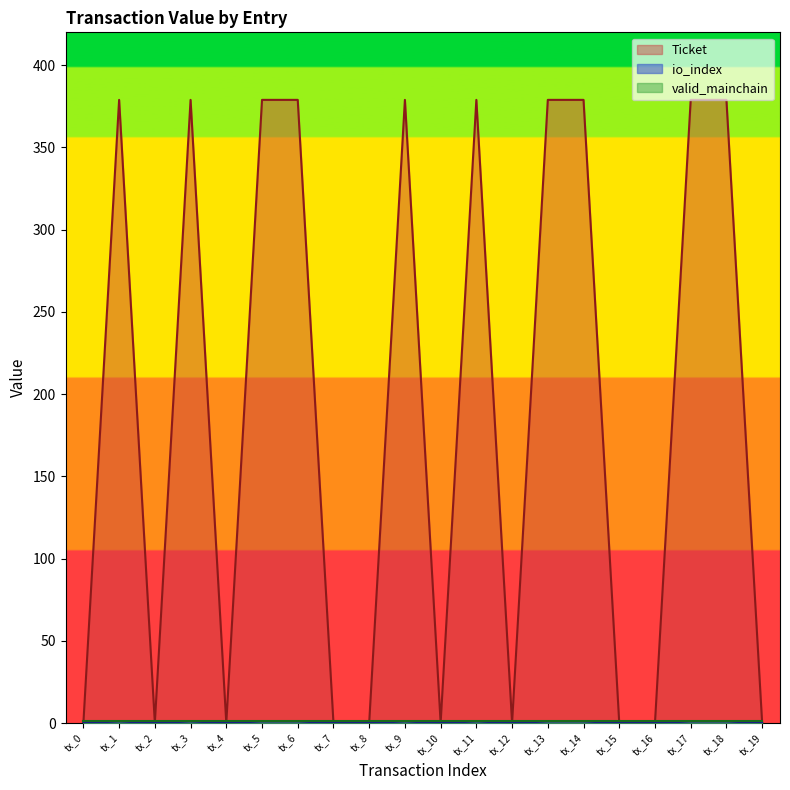

Is it true that Ticket equals 645.0 at tx_17?

False